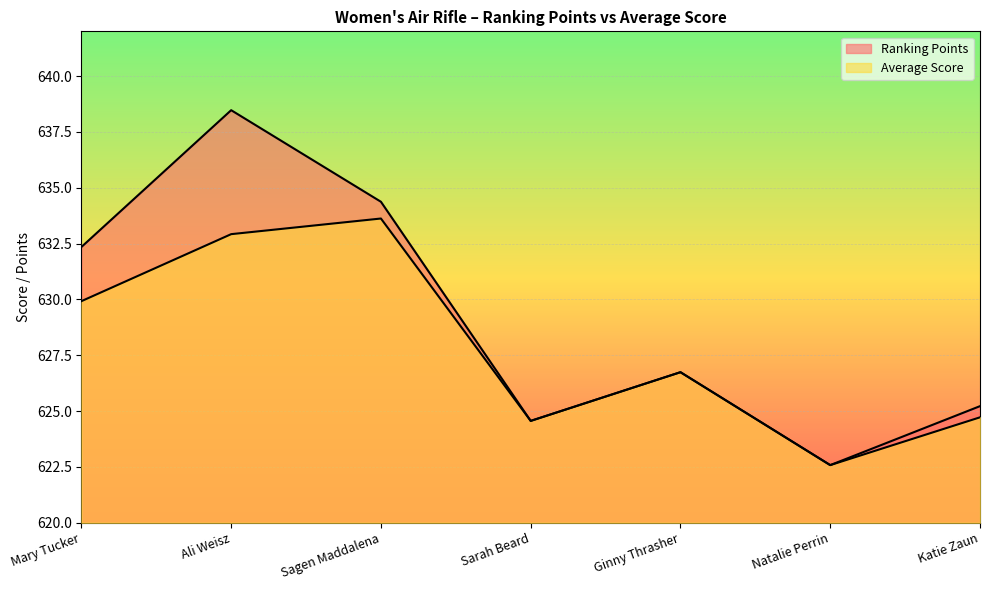

What is the average value of the Ranking Points series?

629.2